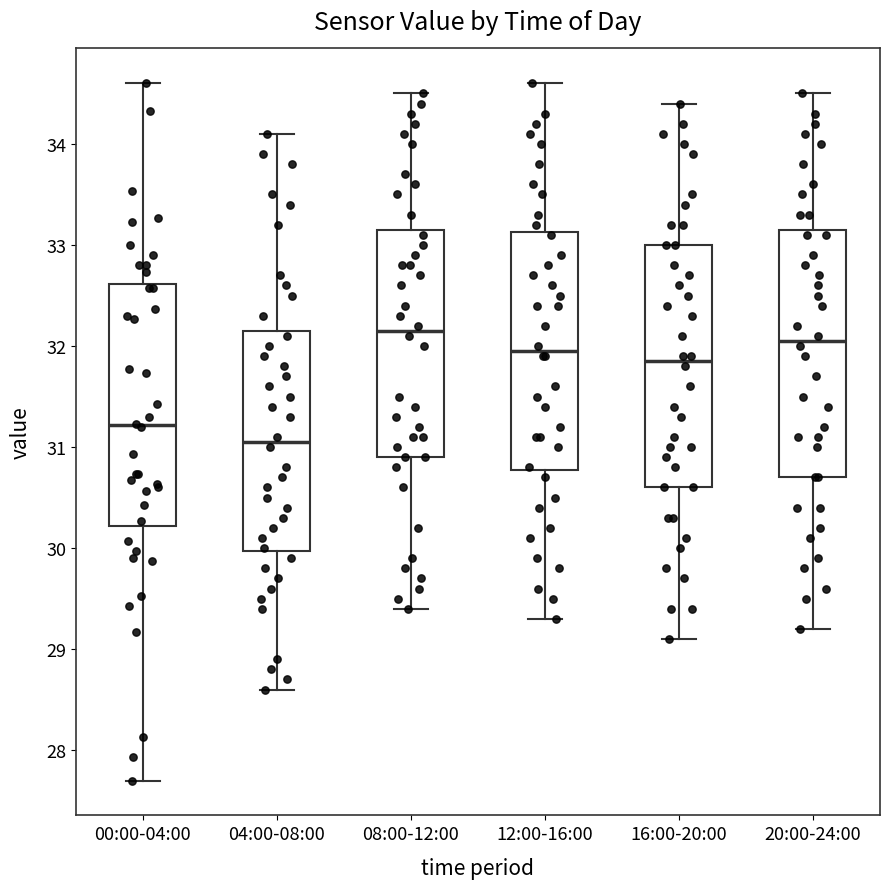

Reading left to right, transcribe this box plot: for each box, give where its median line is, the range the box spans, and where its two whiskers end, as read against the y-axis. The values are not printed on the chart, so give them approximately, as read against the axis.

00:00-04:00: median 31.2, box 30.2 to 32.6, whiskers 27.7 to 34.6
04:00-08:00: median 31.1, box 30.0 to 32.2, whiskers 28.6 to 34.1
08:00-12:00: median 32.2, box 30.9 to 33.2, whiskers 29.4 to 34.5
12:00-16:00: median 32.0, box 30.8 to 33.1, whiskers 29.3 to 34.6
16:00-20:00: median 31.9, box 30.6 to 33.0, whiskers 29.1 to 34.4
20:00-24:00: median 32.1, box 30.7 to 33.2, whiskers 29.2 to 34.5